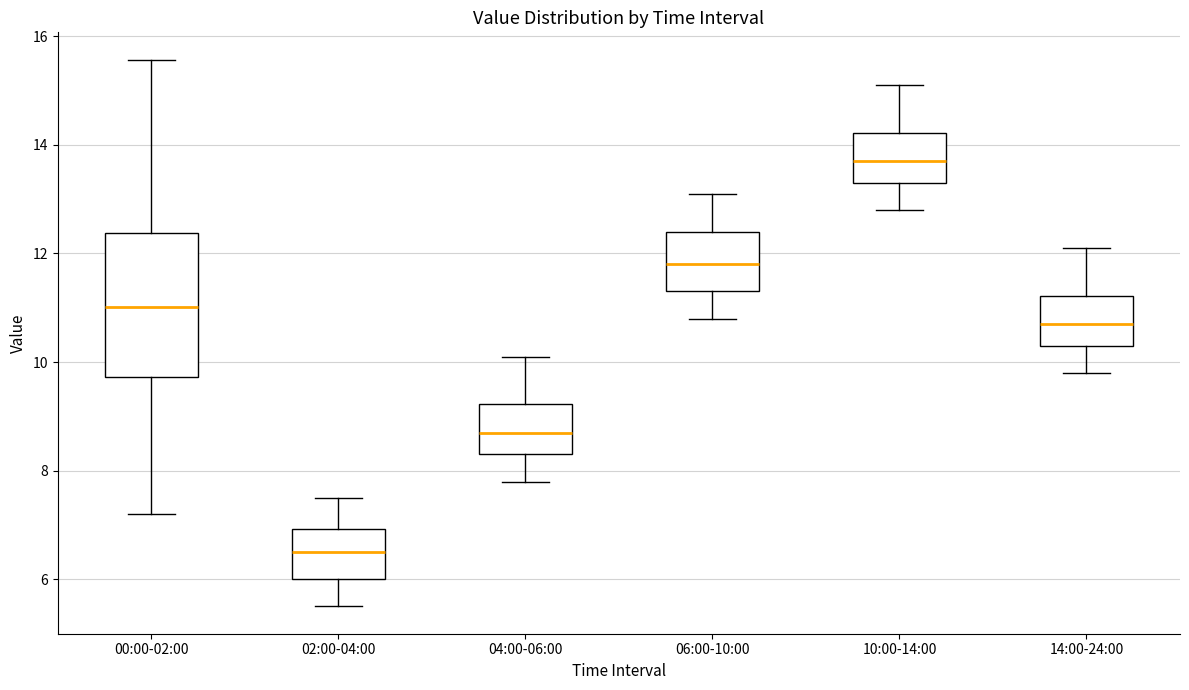

Comparing the boxes themselves (not the whiskers), which one is the tallest?

00:00-02:00